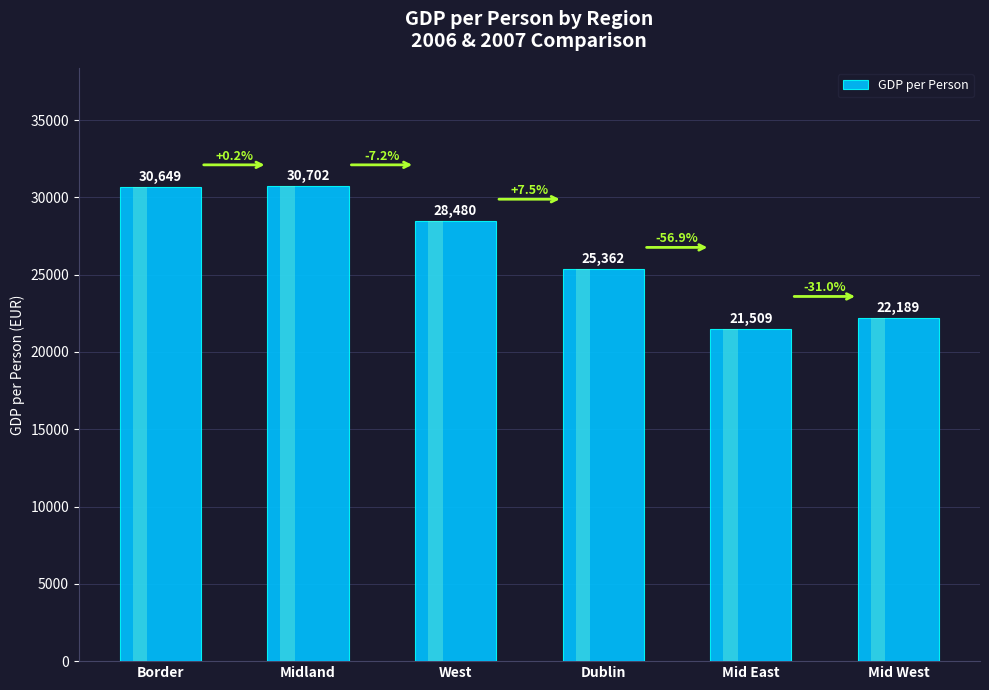

Reading left to right, what are all the values shown in this chart?

30648.9	30702.1	28480.0	25362.3	21508.8	22189.1